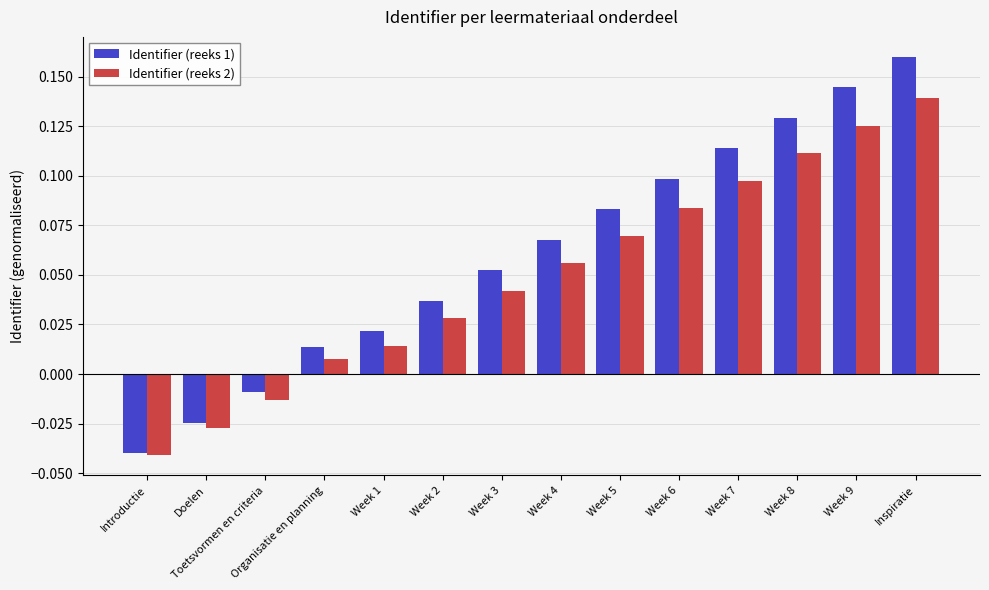

Which series has the largest total across all categories?

Identifier (reeks 1)